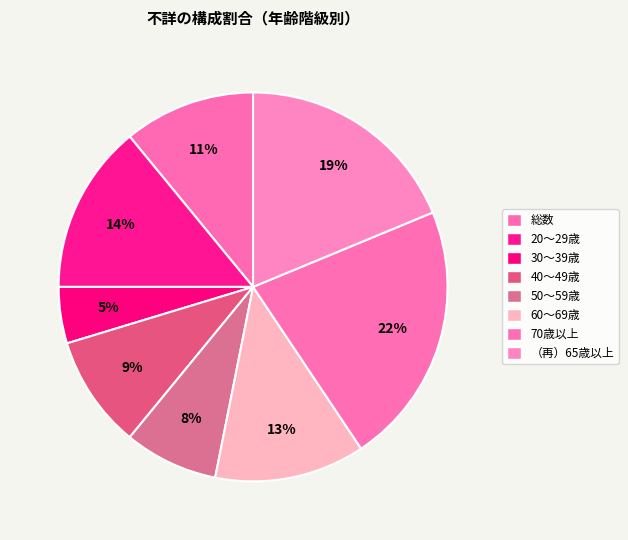

Is there any slice that represents more than half of the pie?

No